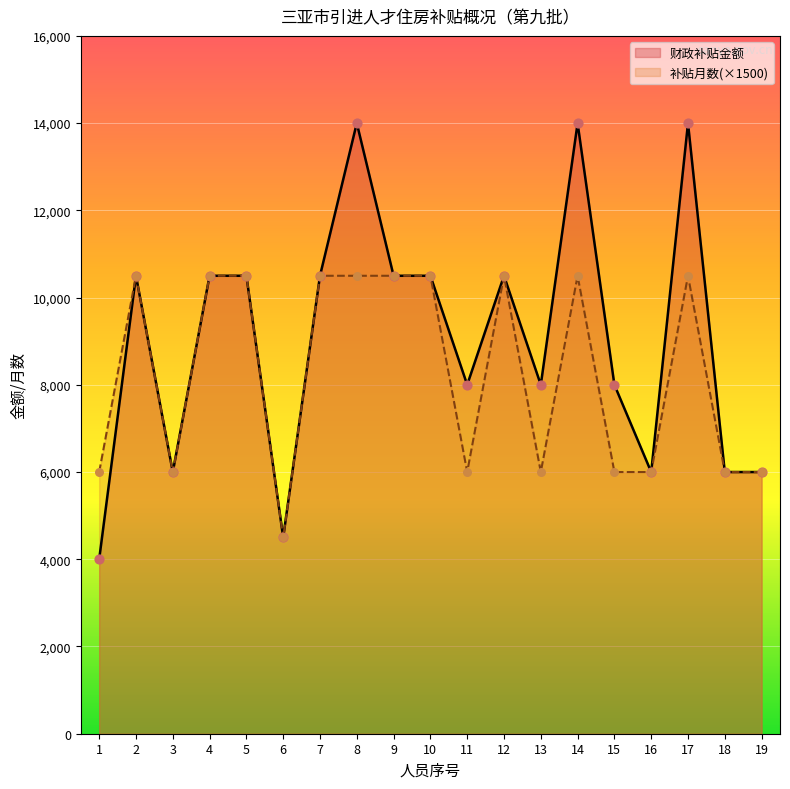

At how many categories does at least one series exceed 12766?

3